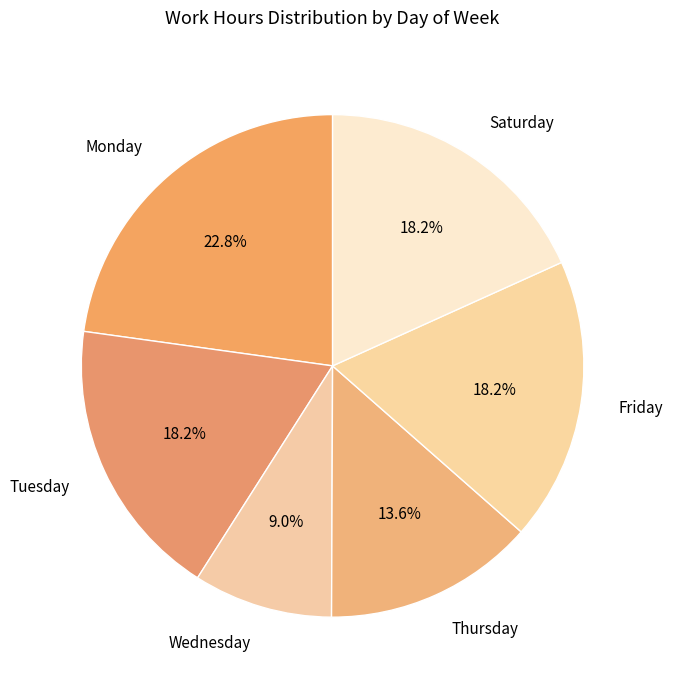

How much of the chart is everything except Thursday?

86.4%